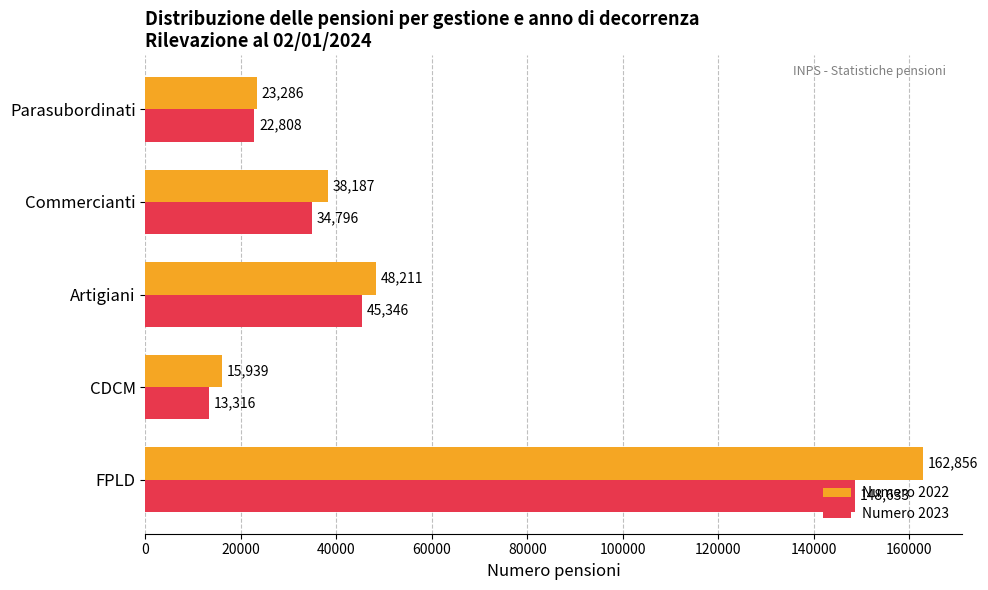

What are all the series names shown in the legend?

Numero 2022, Numero 2023